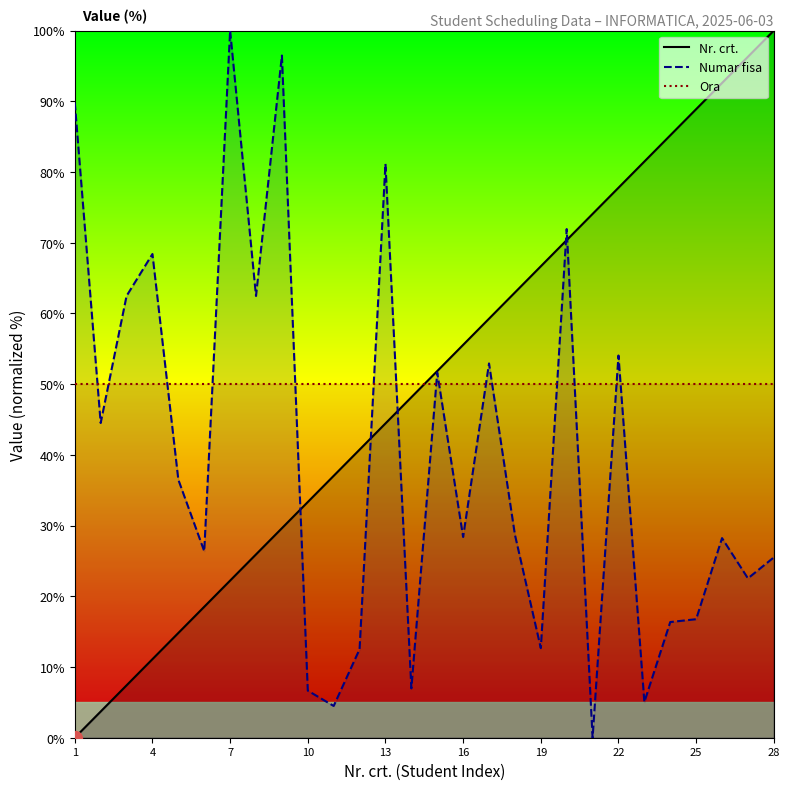

Which series has the largest total across all categories?

Nr. crt.